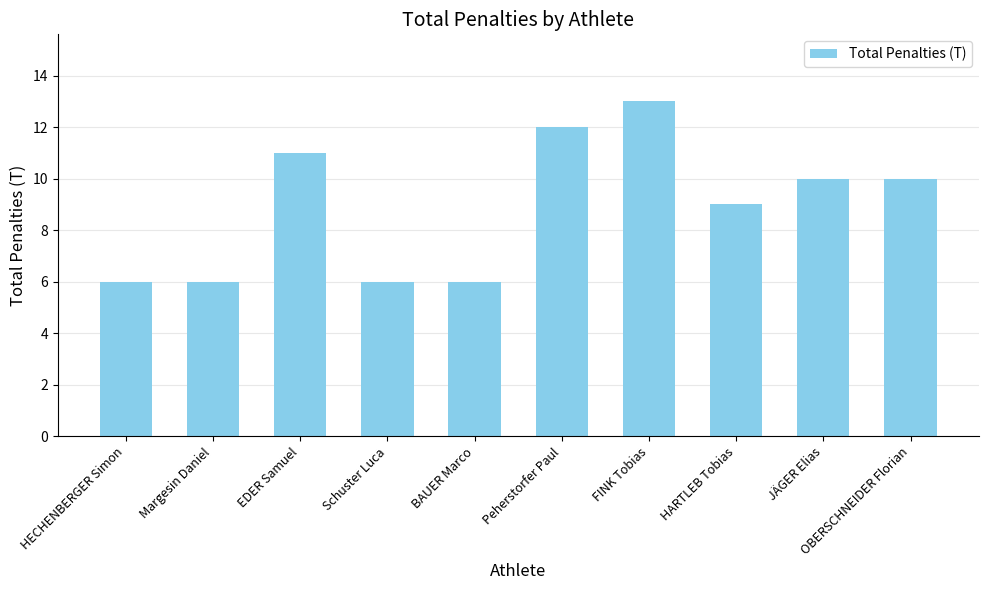

True or false: the data shows 18 at FINK Tobias.

False